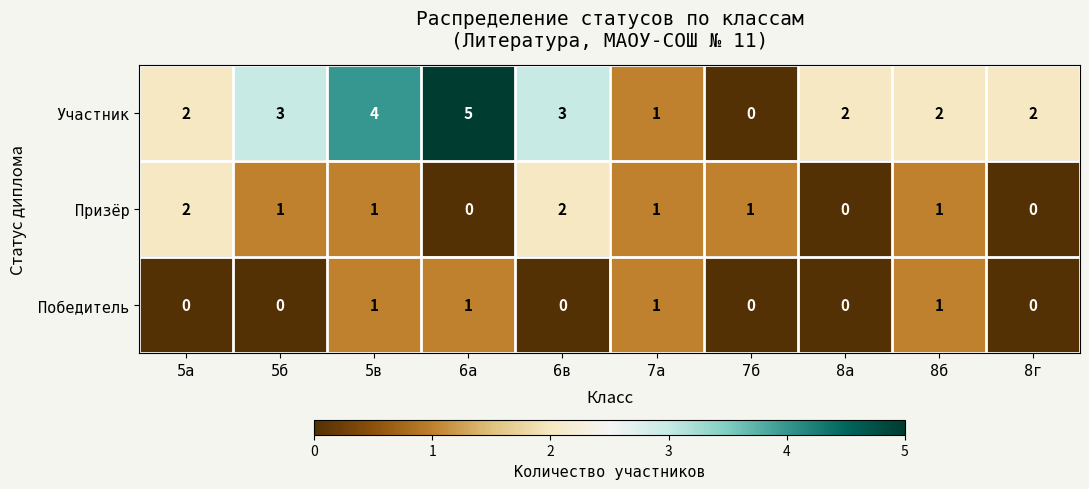

How many distinct data groups are displayed?

3